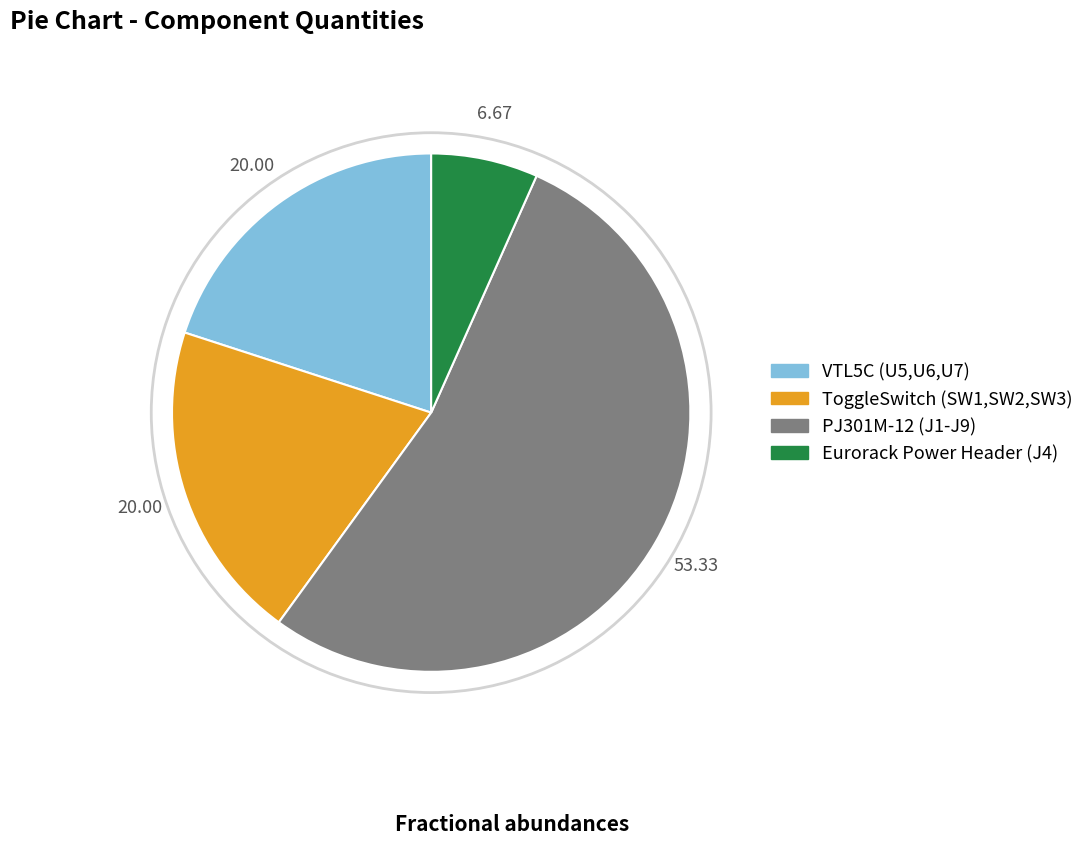

What is the ratio of the value at VTL5C (U5,U6,U7) to the value at ToggleSwitch (SW1,SW2,SW3)?

1.0